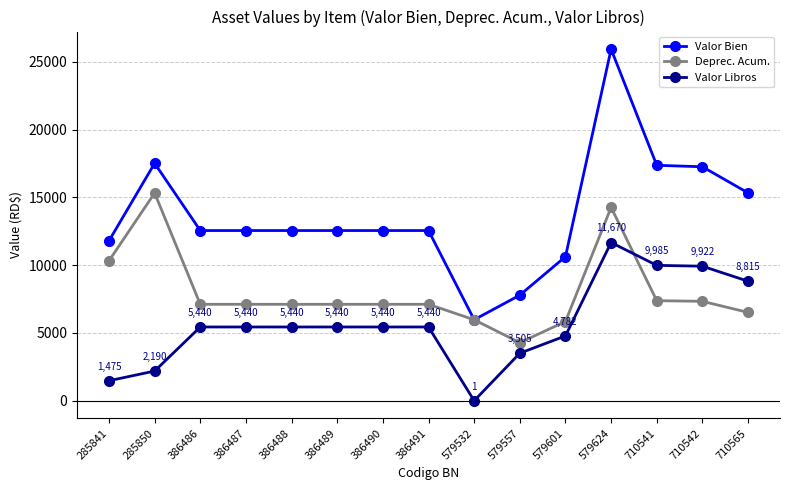

At how many categories does at least one series exceed 13972?

5